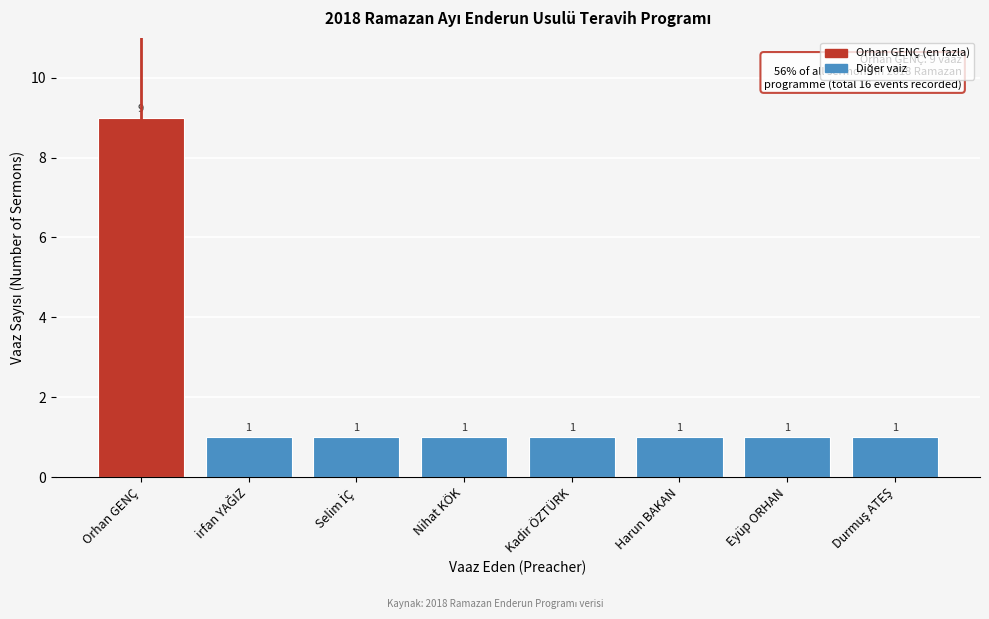

Reading left to right, extract all data points from this chart.

9	1	1	1	1	1	1	1